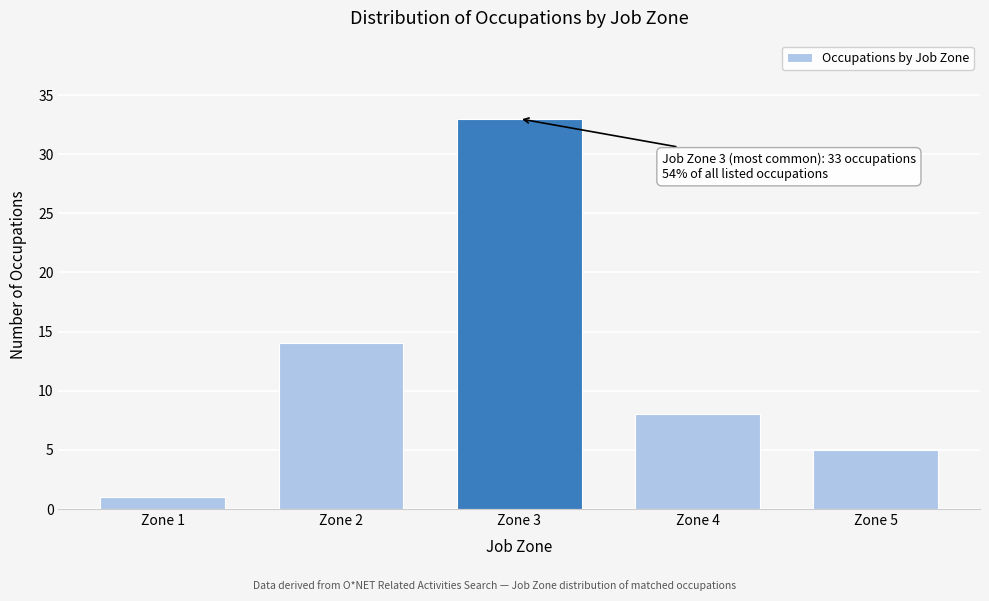

Reading left to right, what are all the values shown in this chart?

Zone 1=1	Zone 2=14	Zone 3=33	Zone 4=8	Zone 5=5